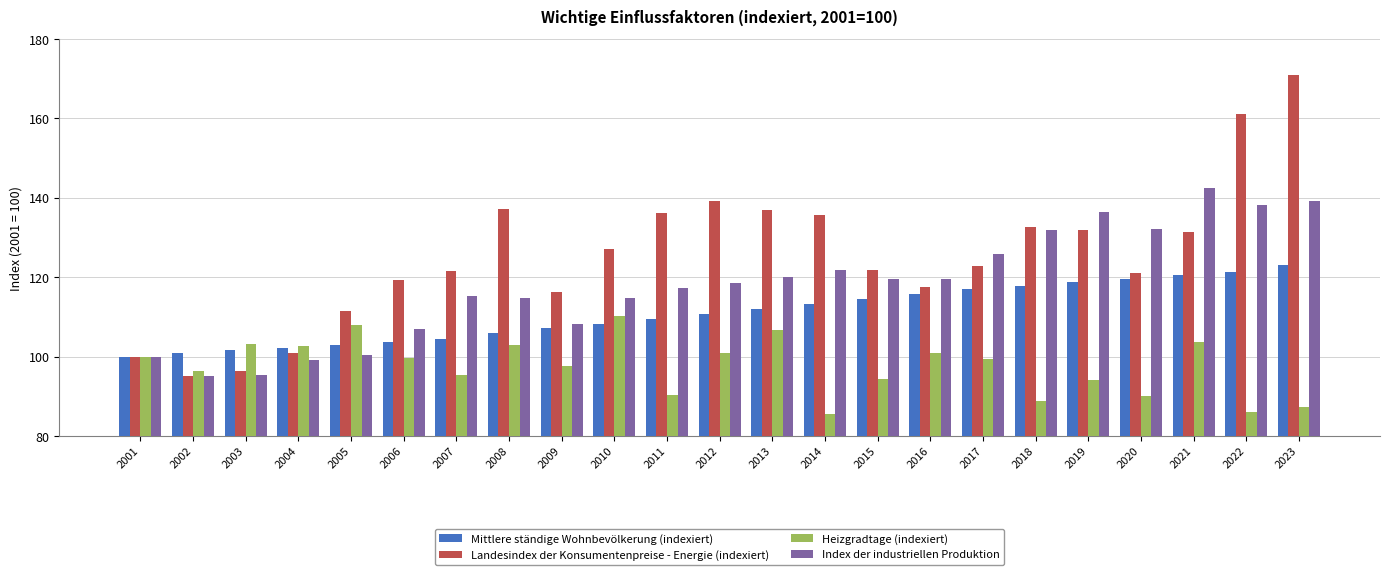

List the series in order of their overall mean, highest first.

Landesindex der Konsumentenpreise - Energie (indexiert), Index der industriellen Produktion, Mittlere ständige Wohnbevölkerung (indexiert), Heizgradtage (indexiert)